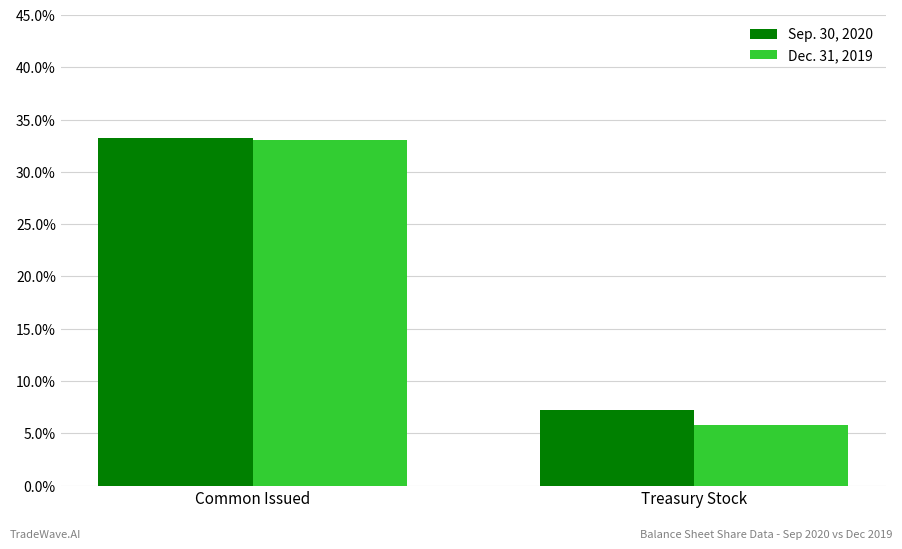

The Sep. 30, 2020 series shows 13.8 at Common Issued. True or false?

False